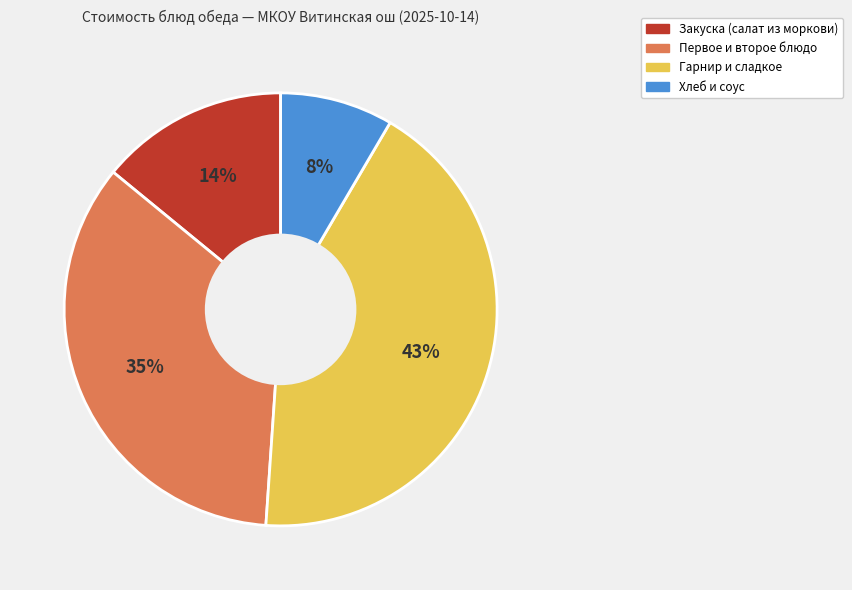

Is there a majority slice in this chart?

No